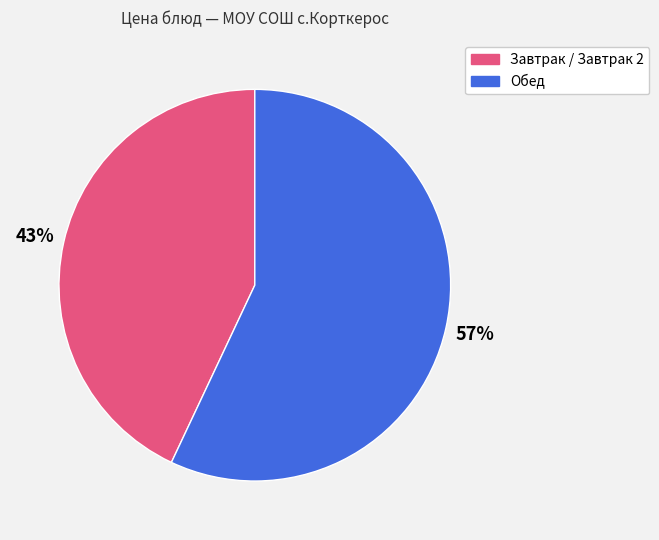

Does any single category account for the majority?

Yes